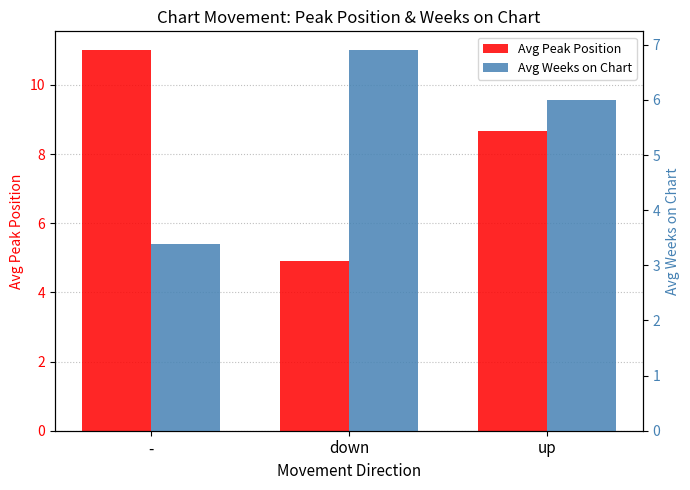

What is the total value across all series at -?

14.4